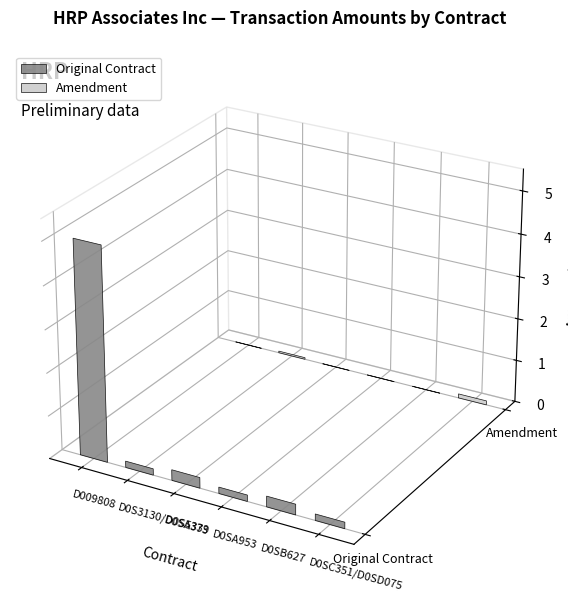

At which label does Original Contract reach its peak?

D009808